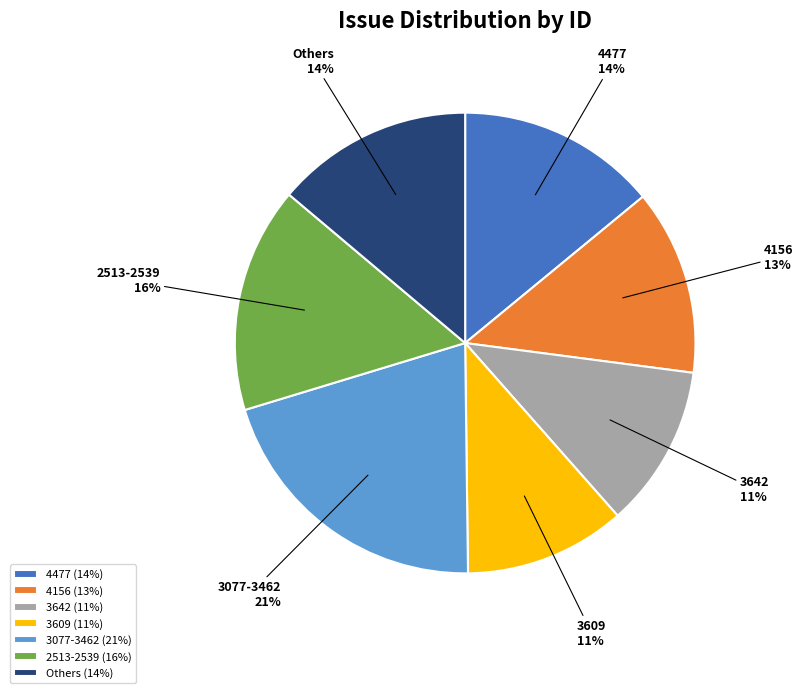

What percentage is the 3642 slice, to the nearest percent?

11%